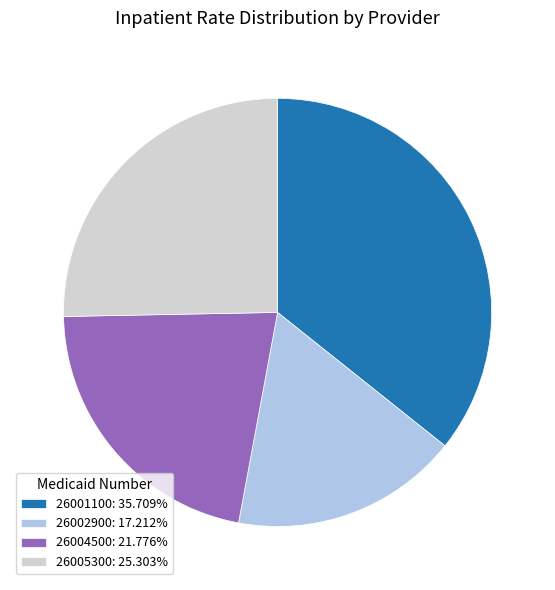

Does 26004500: 21.776% represent more than half of the total?

No